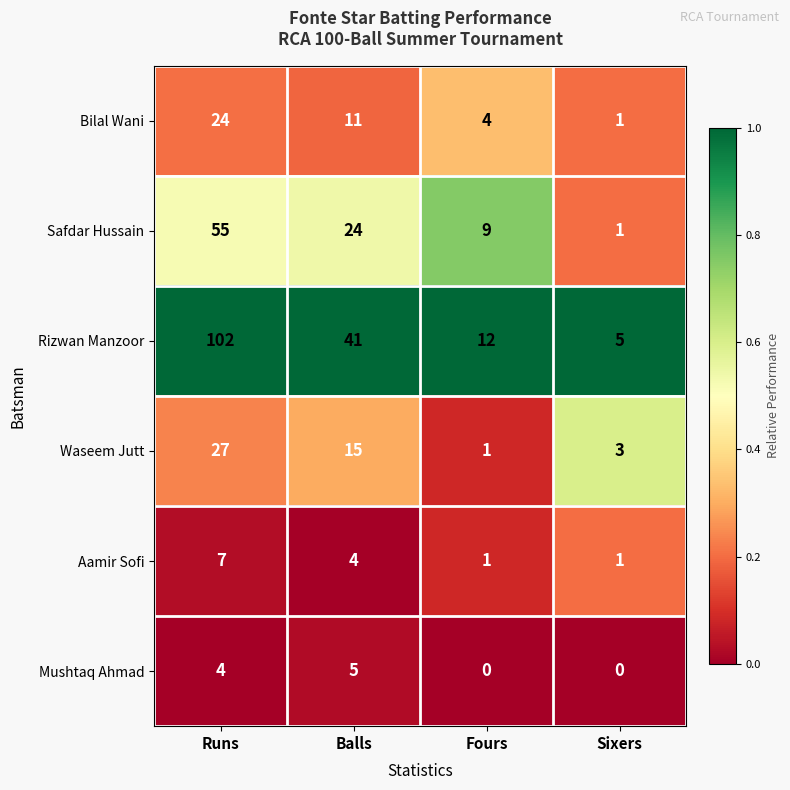

Between Runs and Balls, which series saw the biggest shift?

Rizwan Manzoor